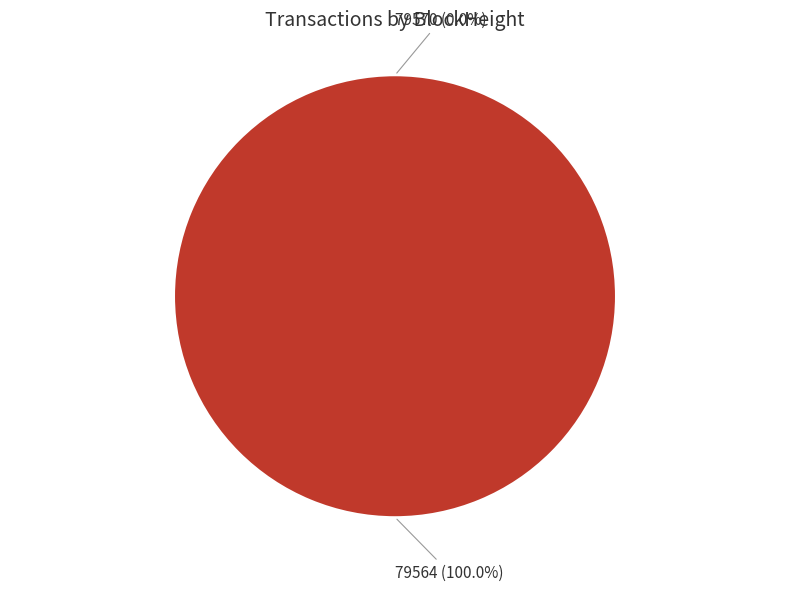

How many slices are in this pie chart?

2